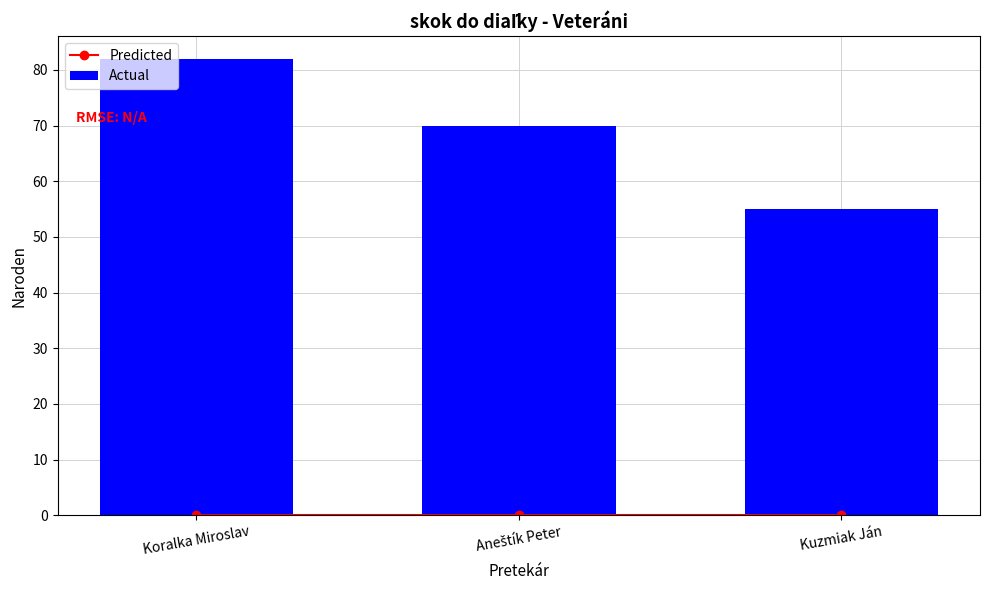

Is it true that Predicted equals 0 at Kuzmiak Ján?

True